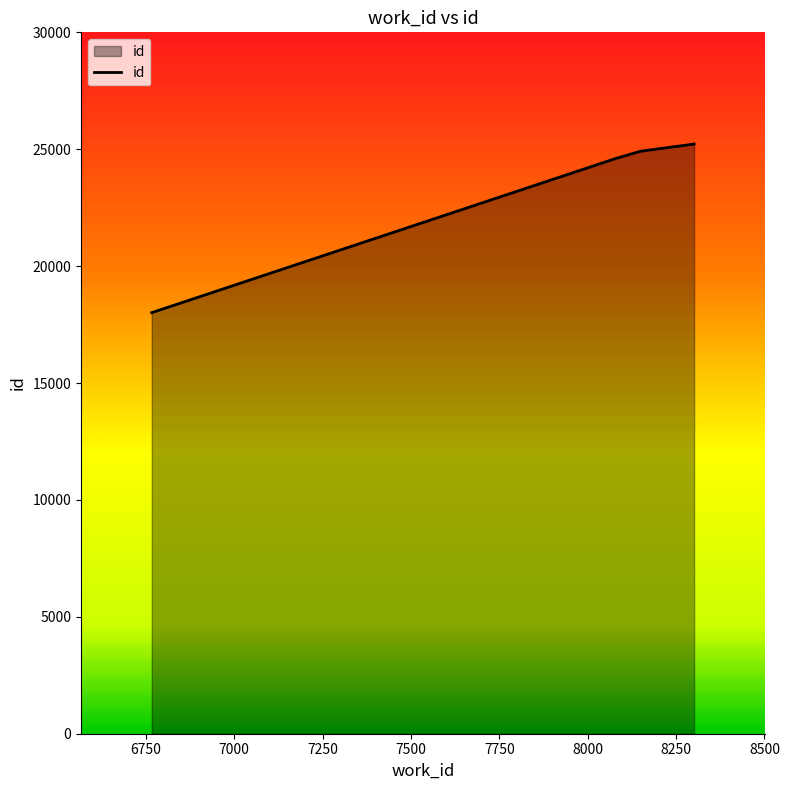

What is the average value?

23188